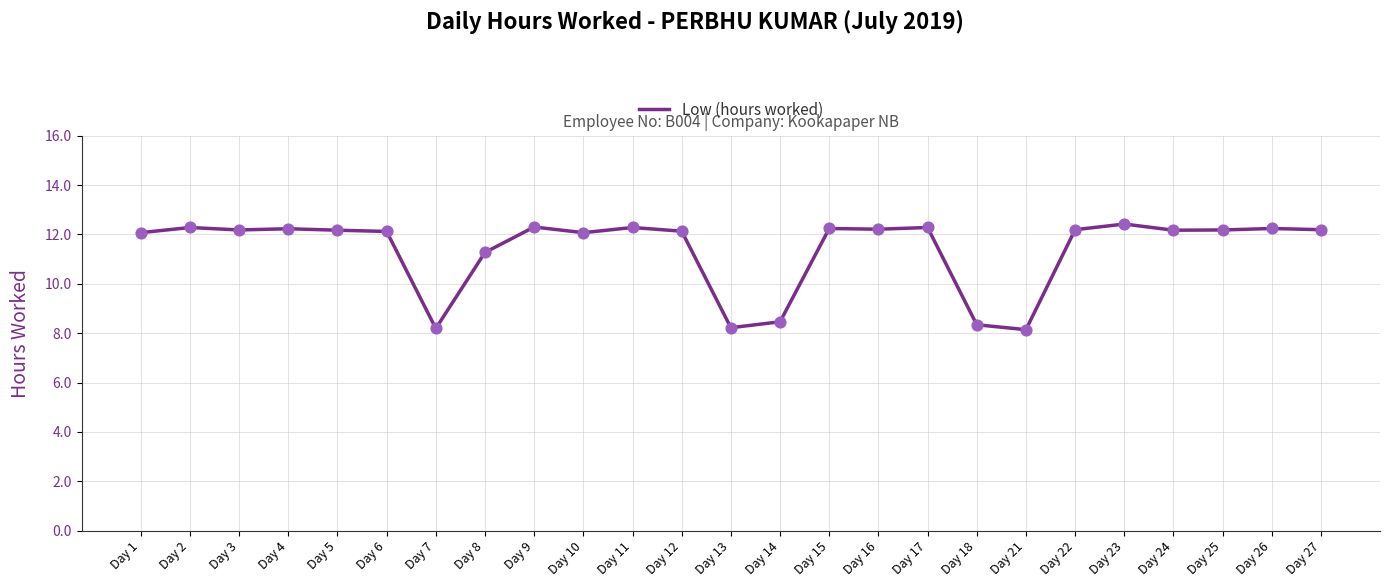

What is the ratio of the value at Day 23 to the value at Day 7?

1.5